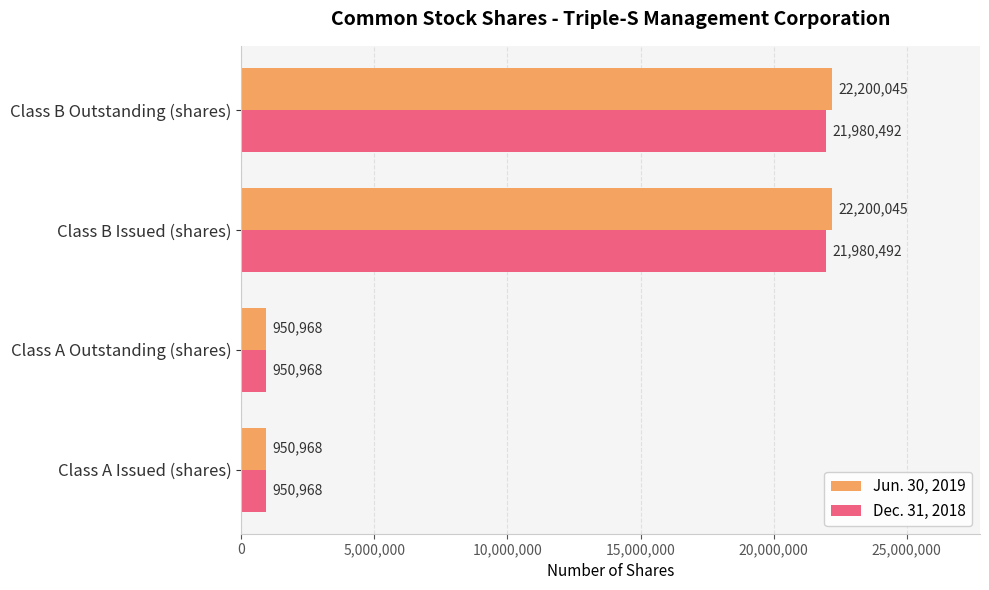

True or false: Dec. 31, 2018 has a value of 8523167 at Class B Outstanding (shares).

False